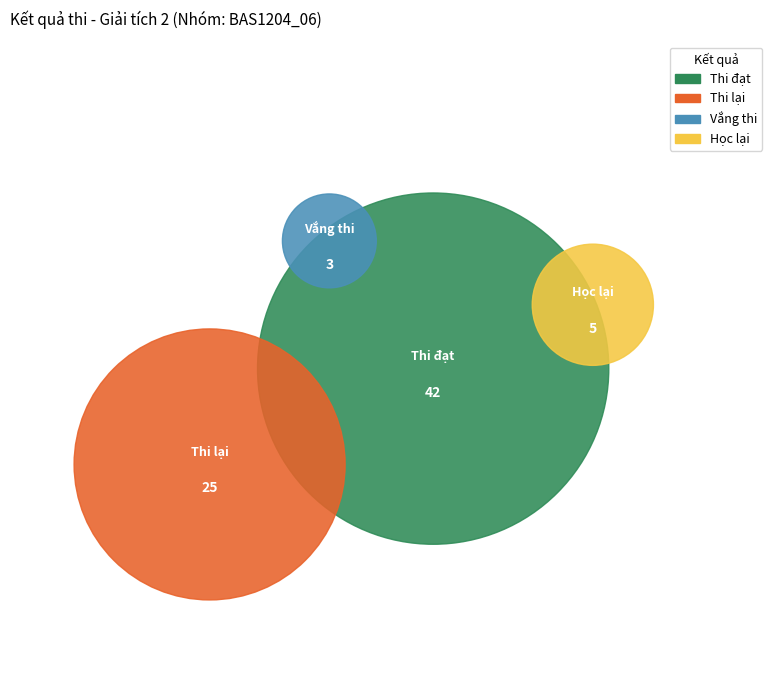

The Vắng thi slice represents 1% of the pie. True or false?

False